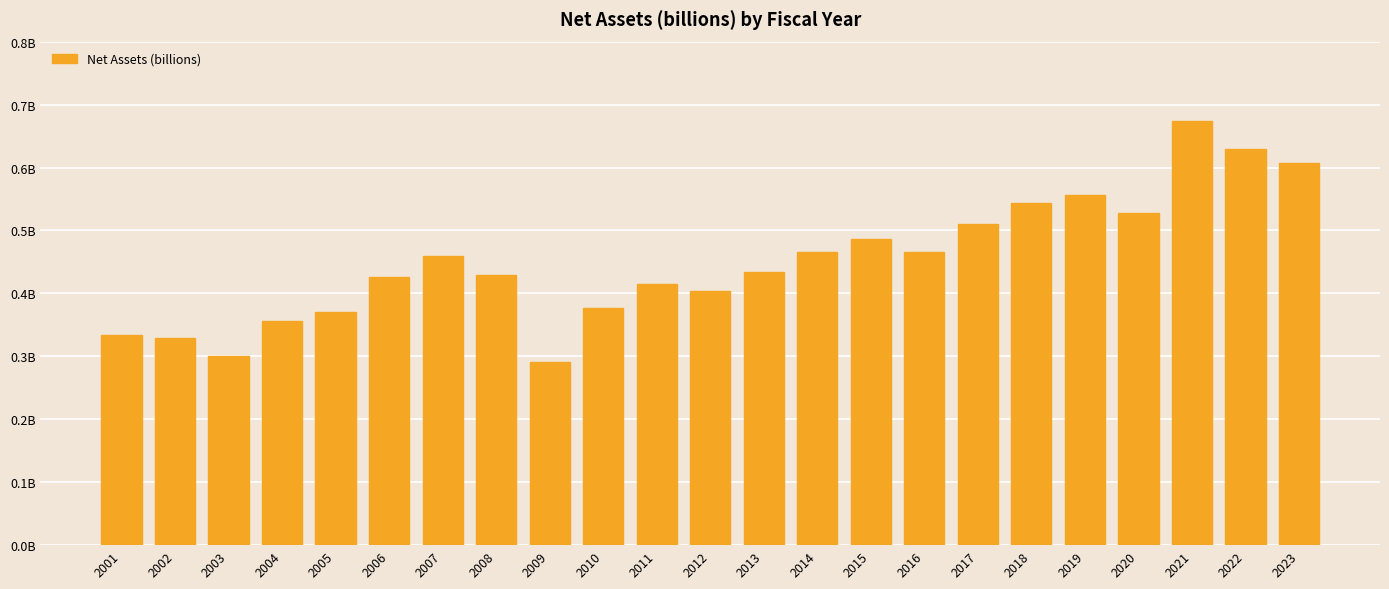

Rank the categories by value from lowest to highest.

2009, 2003, 2002, 2001, 2004, 2005, 2010, 2012, 2011, 2006, 2008, 2013, 2007, 2016, 2014, 2015, 2017, 2020, 2018, 2019, 2023, 2022, 2021